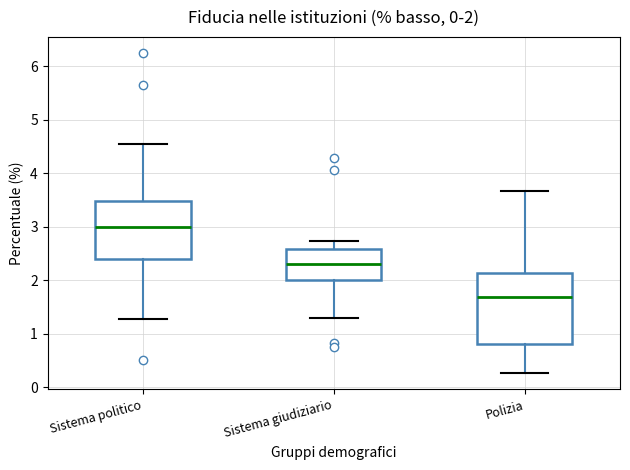

Which box is the tallest, from its lower edge to its upper edge?

Polizia